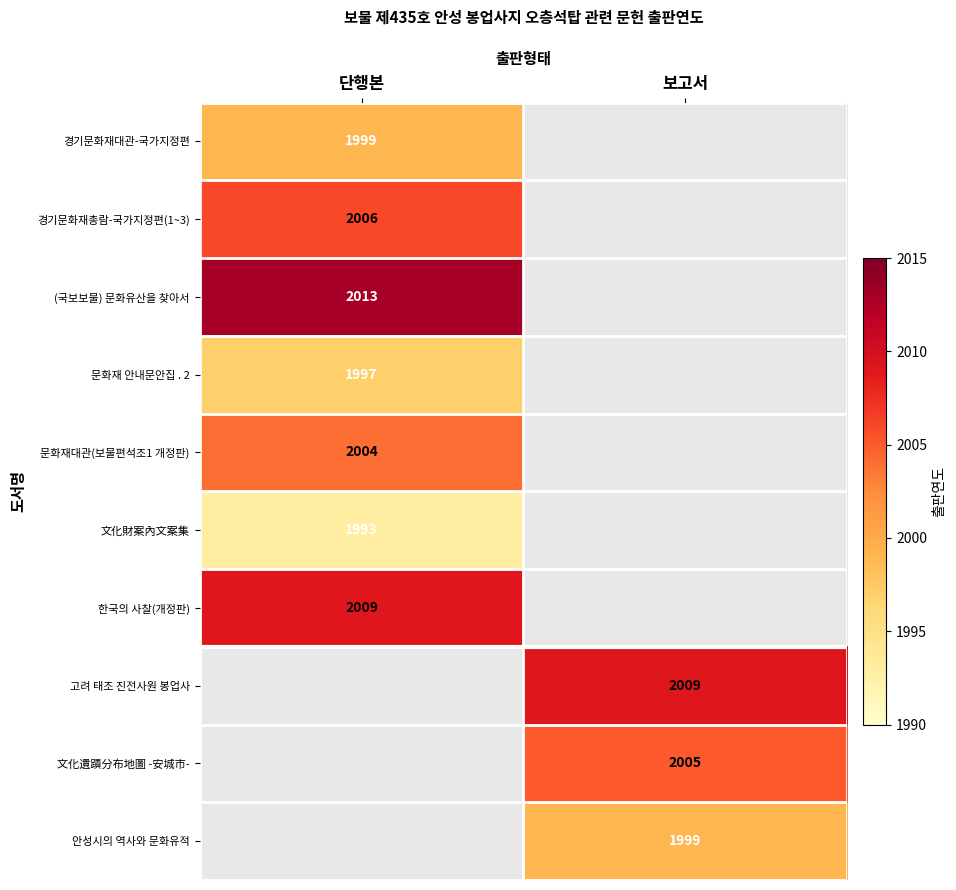

Is it true that 경기문화재총람-국가지정편(1~3) equals 2006 at 단행본?

True